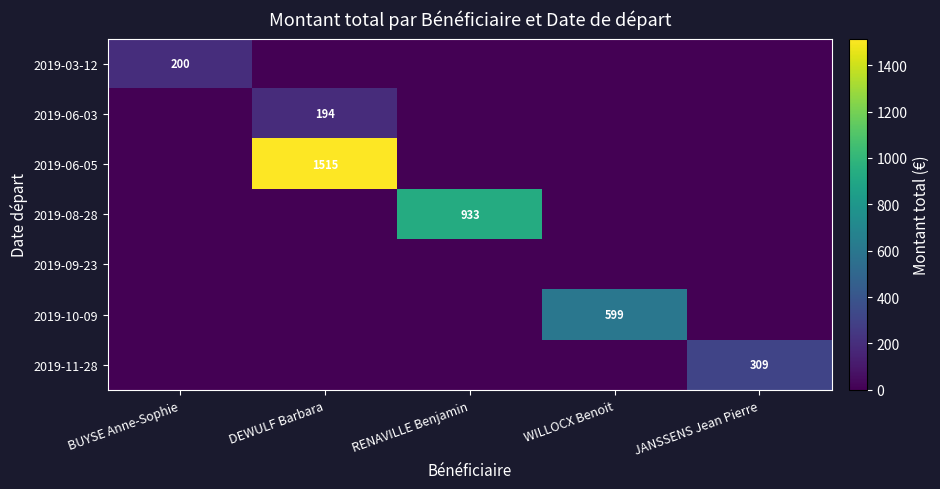

Which series changed the most between RENAVILLE Benjamin and WILLOCX Benoit?

2019-08-28